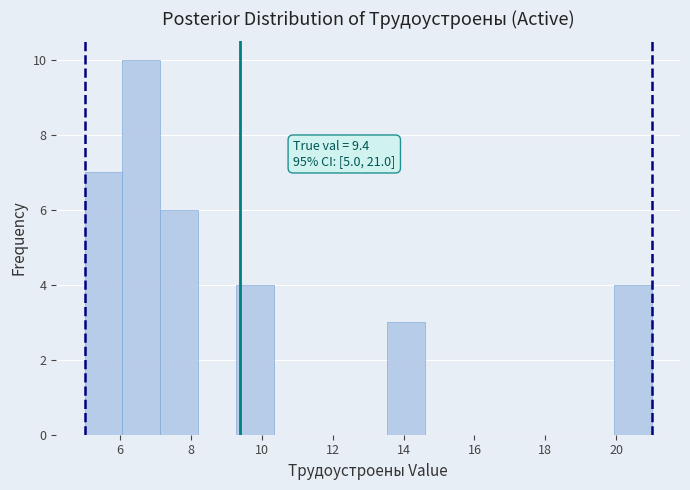

Which range on the x-axis has the tallest bar?

6.0 to 7.2